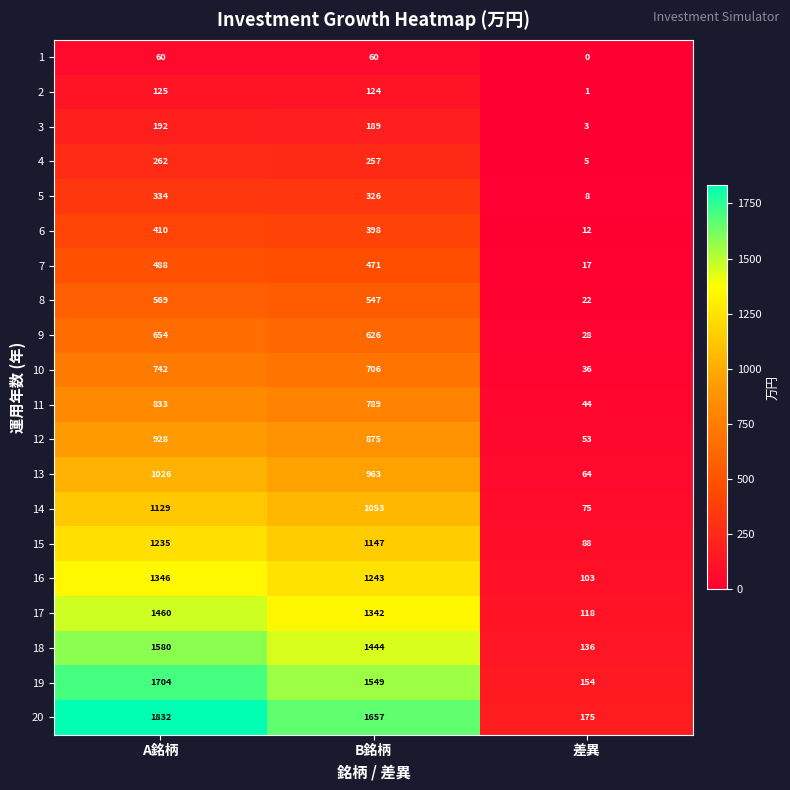

What is the difference between the highest and lowest values at B銘柄?

1597